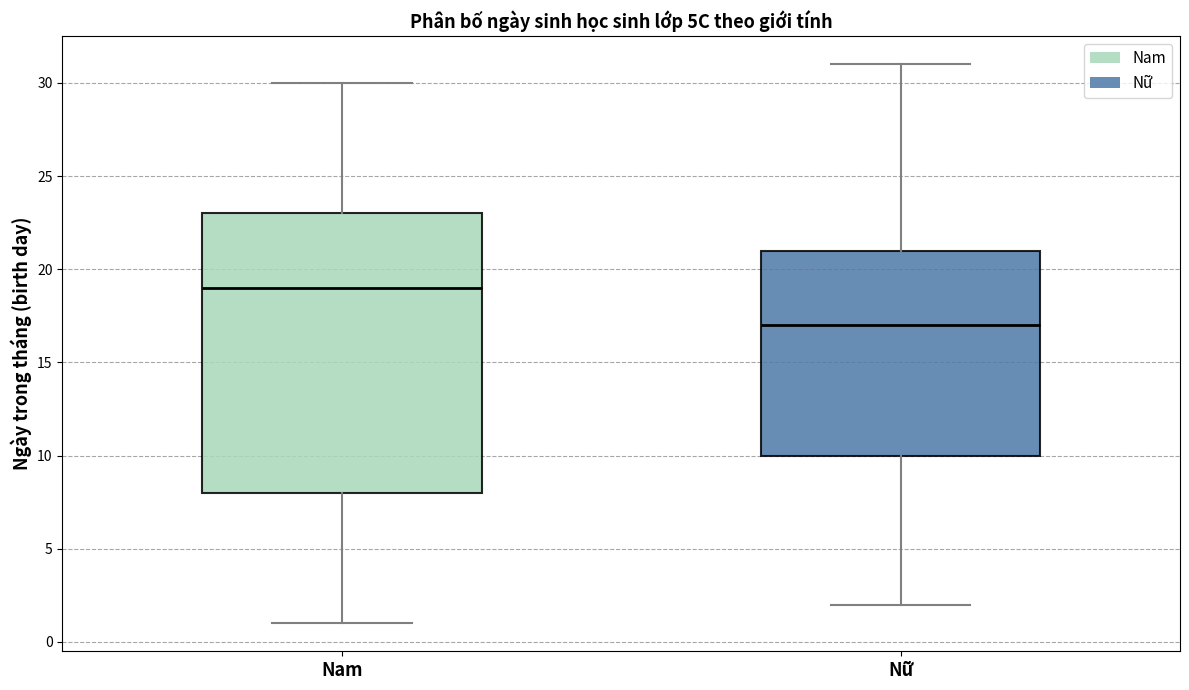

Reading left to right, transcribe this box plot: for each box, give where its median line is, the range the box spans, and where its two whiskers end, as read against the y-axis. The values are not printed on the chart, so give them approximately, as read against the axis.

Nam: median 19, box 8 to 23, whiskers 1 to 30
Nữ: median 17, box 10 to 21, whiskers 2 to 31